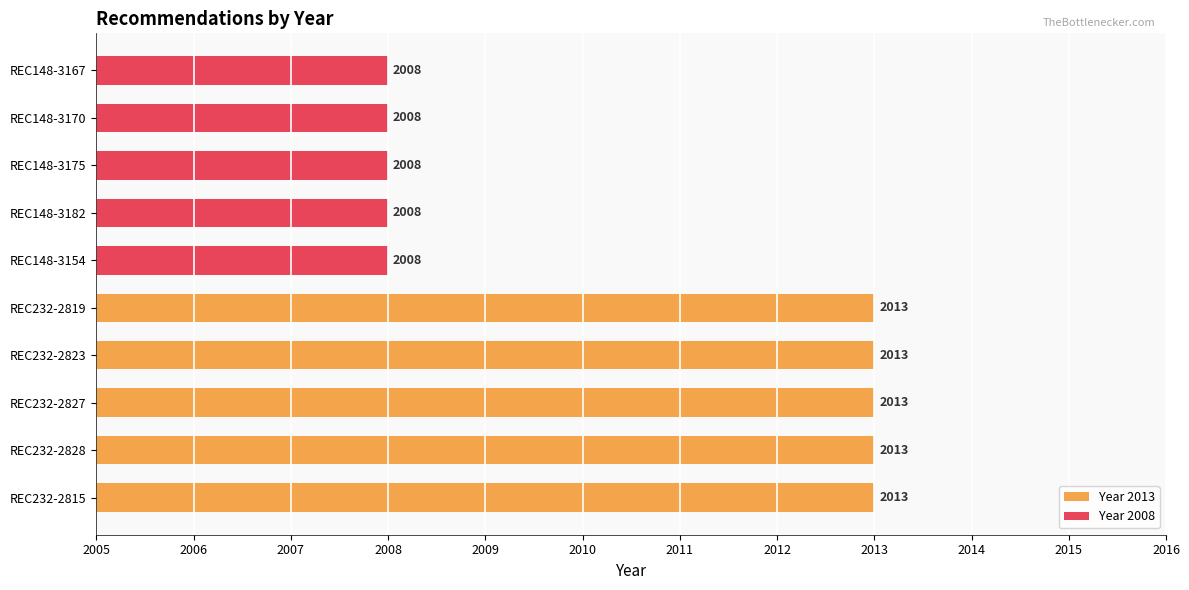

Are the bars grouped side by side (vs. stacked)?

No